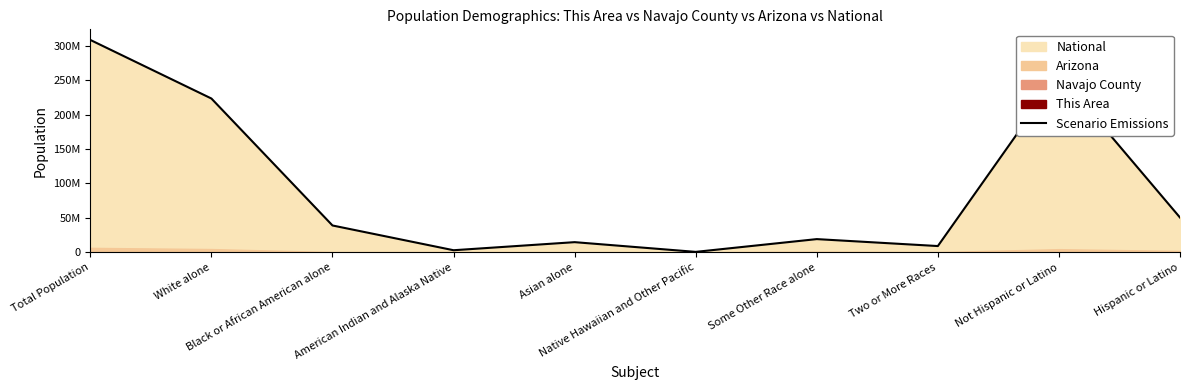

List the labels in order of value, largest first.

Total Population, Not Hispanic or Latino, White alone, Hispanic or Latino, Black or African American alone, Some Other Race alone, Asian alone, Two or More Races, American Indian and Alaska Native, Native Hawaiian and Other Pacific